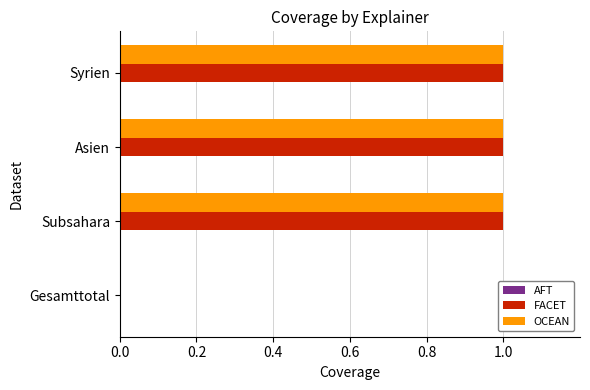

The value of FACET at Asien is 2. True or false?

False